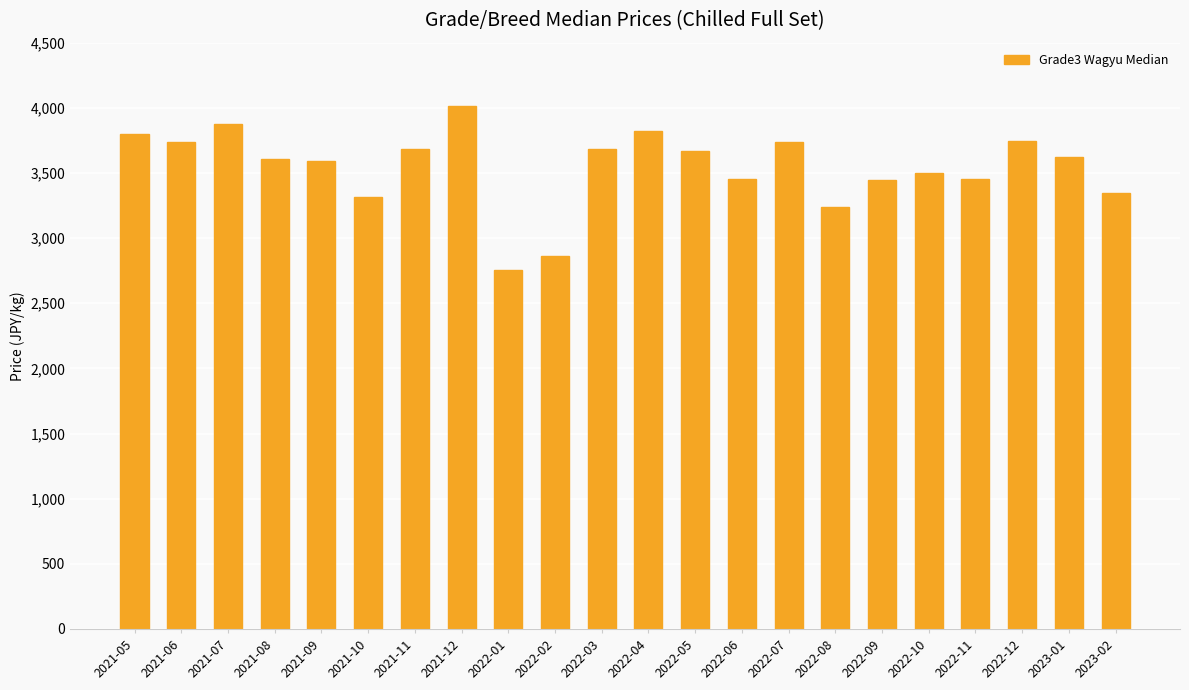

What is the sum of all values?

77964